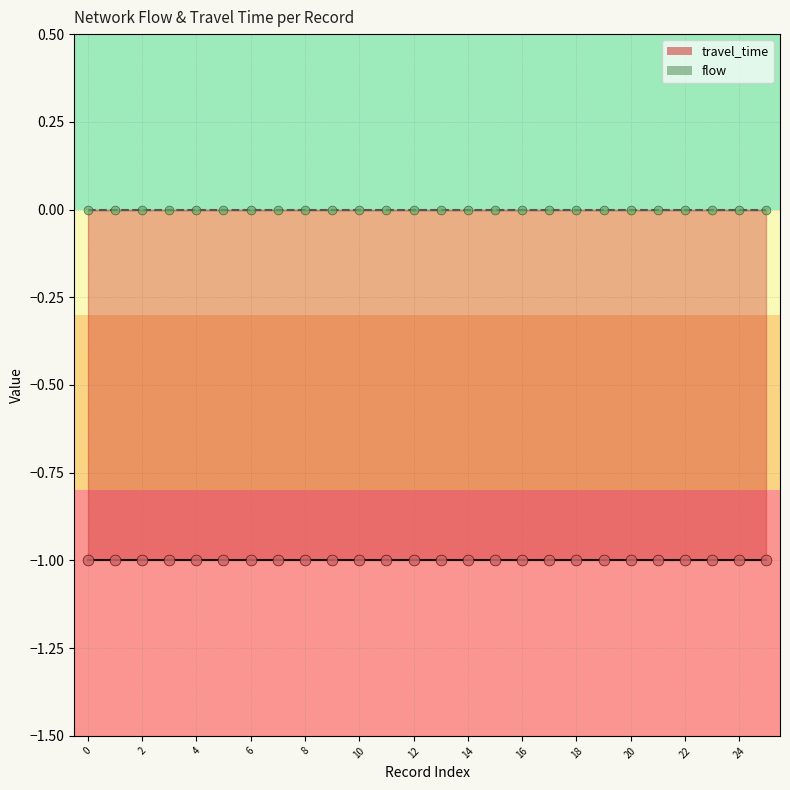

What are all the series names shown in the legend?

travel_time, flow